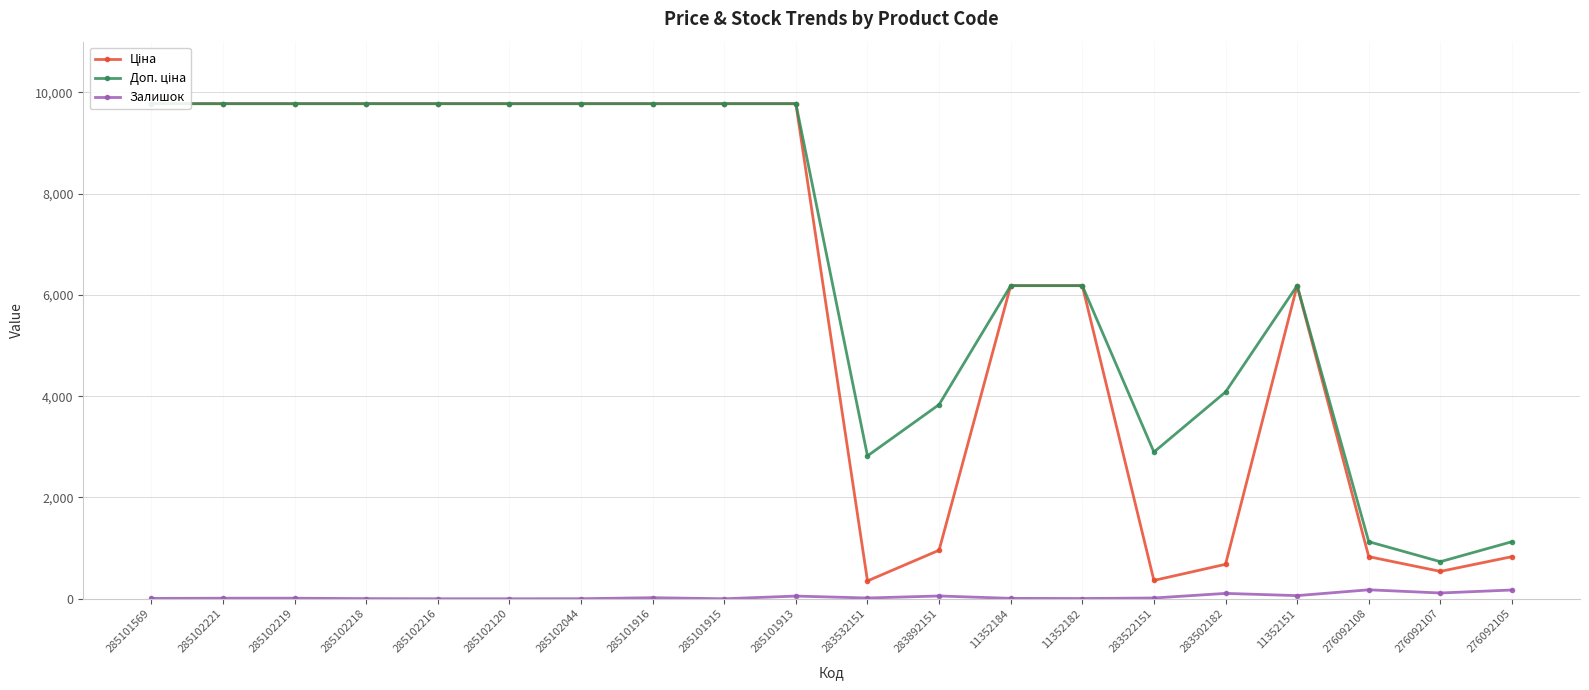

Reading left to right, transcribe all the data shown in this chart.

Ціна: 285101569=9775.5	285102221=9775.5	285102219=9775.5	285102218=9775.5	285102216=9775.5	285102120=9775.5	285102044=9775.5	285101916=9775.5	285101915=9775.5	285101913=9775.5	283532151=352.6	283892151=958.4	11352184=6182.6	11352182=6182.6	283522151=362.1	283502182=680.4	11352151=6182.6	276092108=831.5	276092107=540.5	276092105=831.5
Доп. ціна: 285101569=9775.5	285102221=9775.5	285102219=9775.5	285102218=9775.5	285102216=9775.5	285102120=9775.5	285102044=9775.5	285101916=9775.5	285101915=9775.5	285101913=9775.5	283532151=2821.2	283892151=3833.8	11352184=6182.6	11352182=6182.6	283522151=2896.6	283502182=4082.3	11352151=6182.6	276092108=1126.7	276092107=732.0	276092105=1126.7
Залишок: 285101569=7.0	285102221=11.0	285102219=11.0	285102218=3.0	285102216=0.0	285102120=0.0	285102044=1.0	285101916=21.0	285101915=0.0	285101913=53.0	283532151=15.0	283892151=55.0	11352184=8.0	11352182=5.0	283522151=15.0	283502182=106.0	11352151=62.0	276092108=177.0	276092107=114.0	276092105=173.0